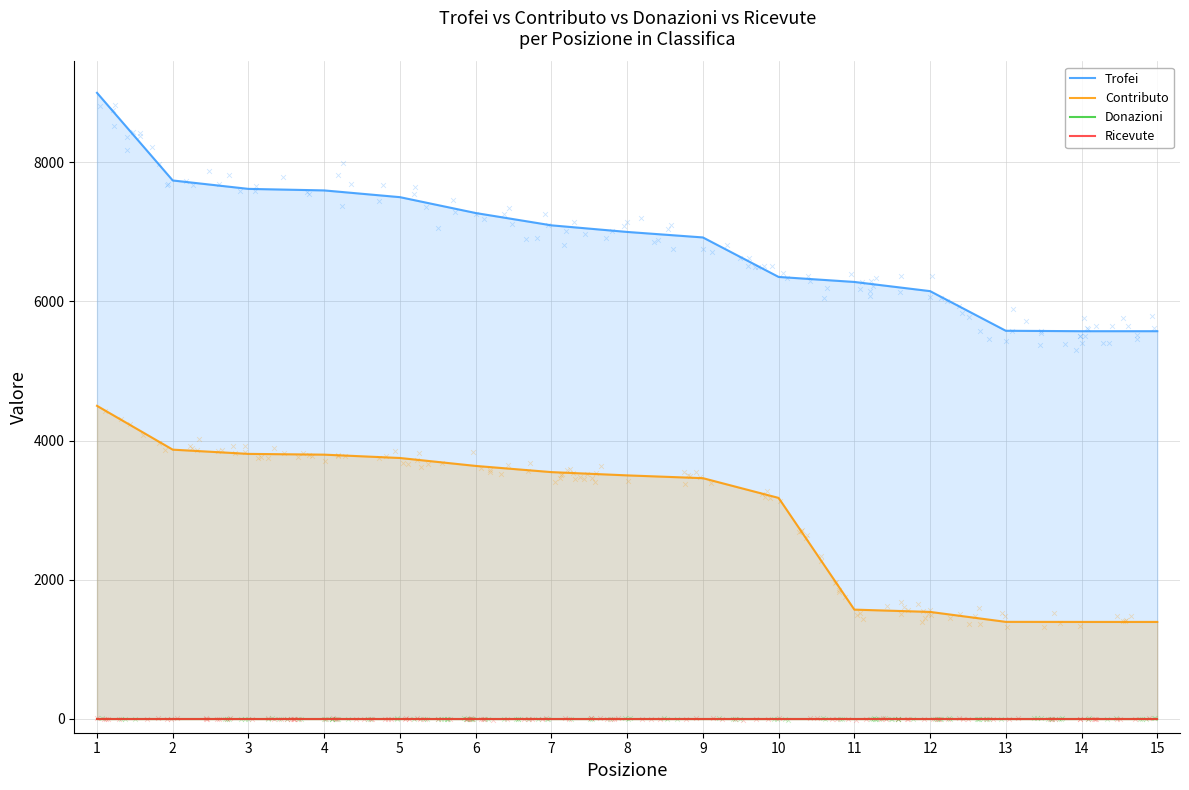

Is the value of Ricevute at 12 greater than the value of Donazioni at 5?

No